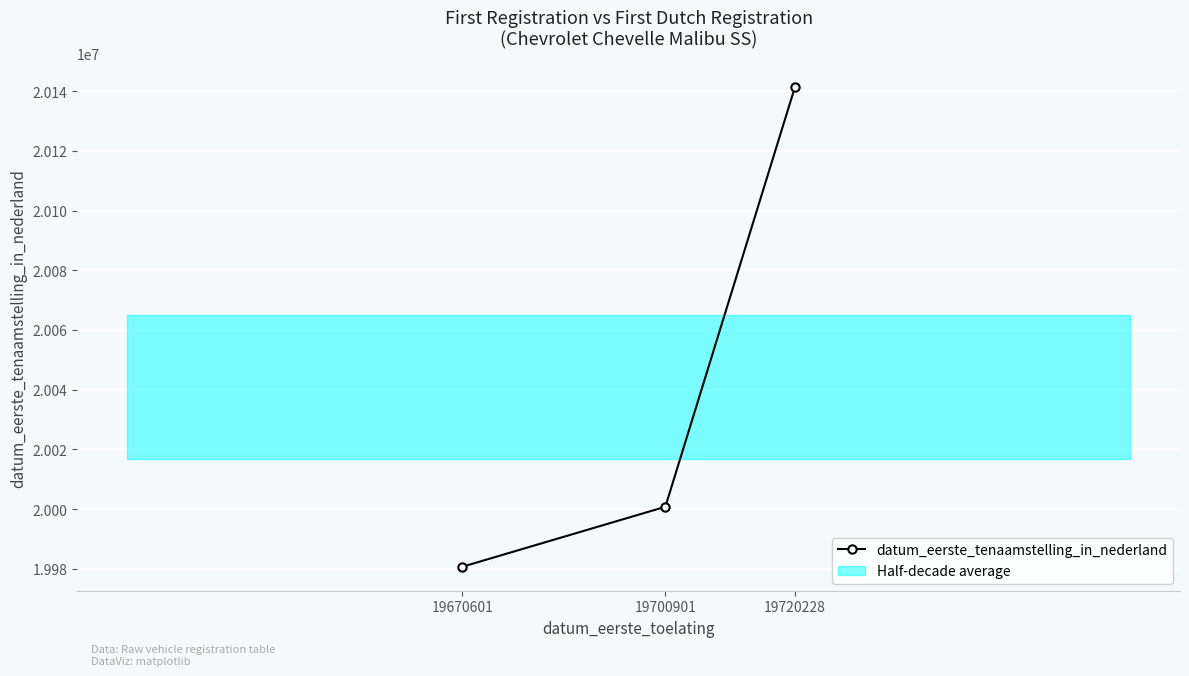

What is the maximum value shown in the chart?

20141204